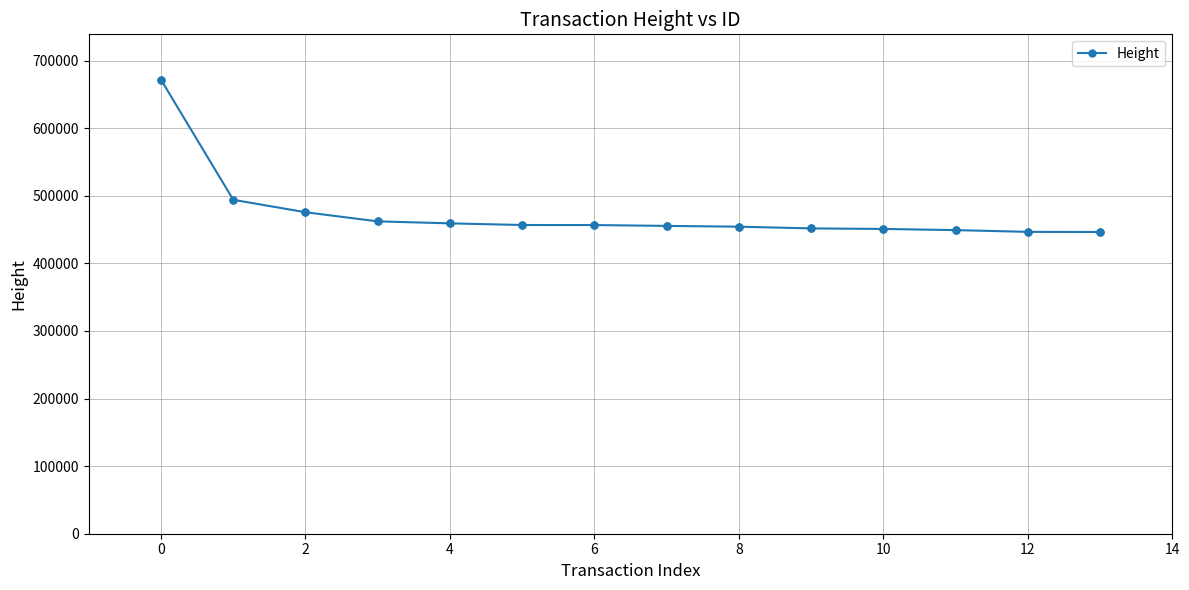

What is the smallest value displayed?

446485